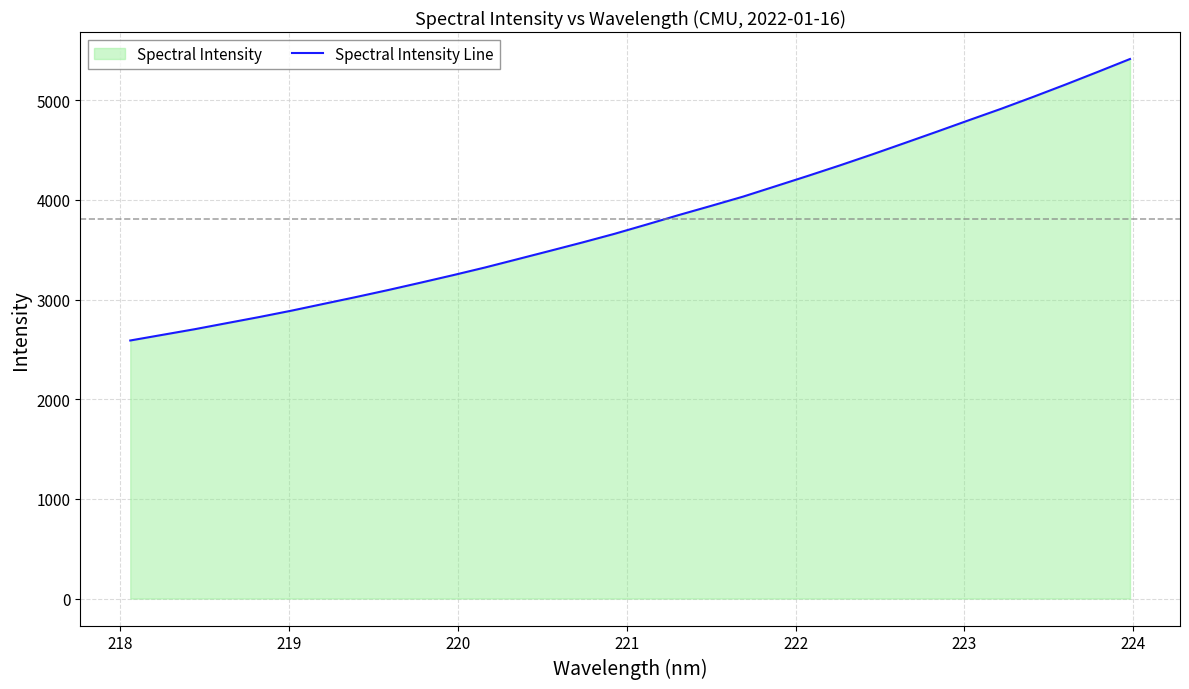

What is the greatest value displayed?

5414.0